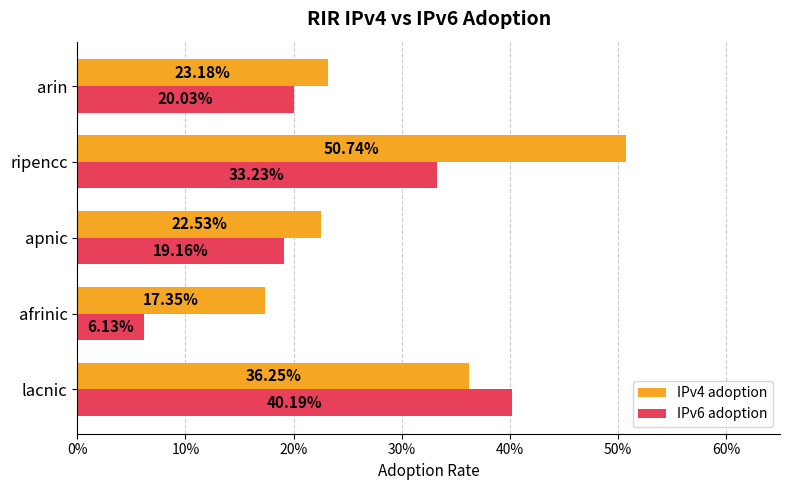

What are all the series names shown in the legend?

IPv4 adoption, IPv6 adoption